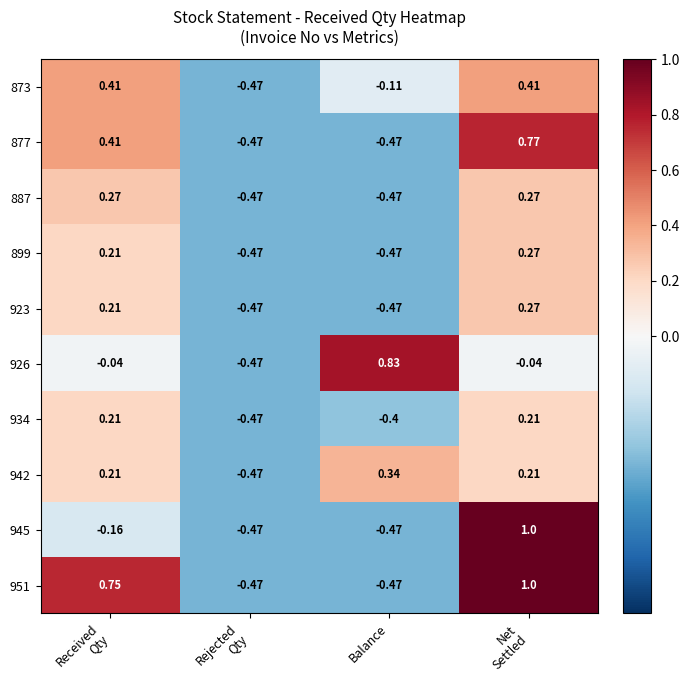

How many data points in 926 are above 0?

1